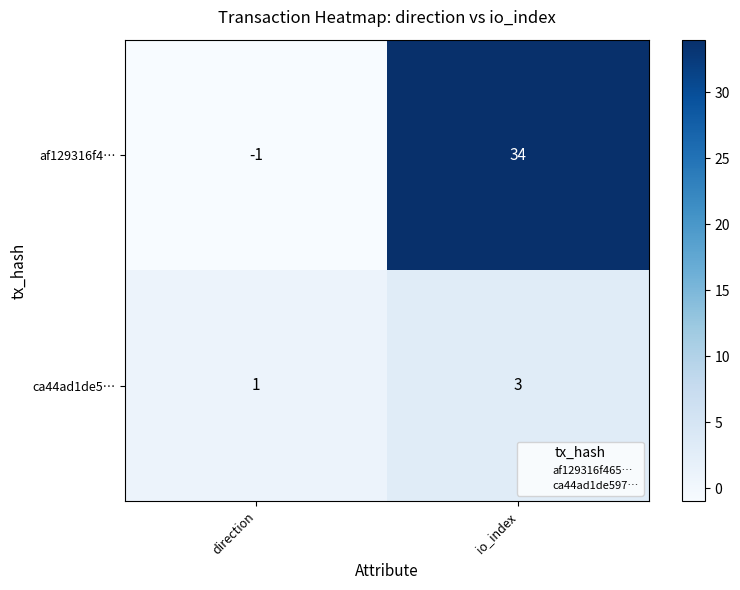

Between direction and io_index, which series saw the biggest shift?

af129316f4…